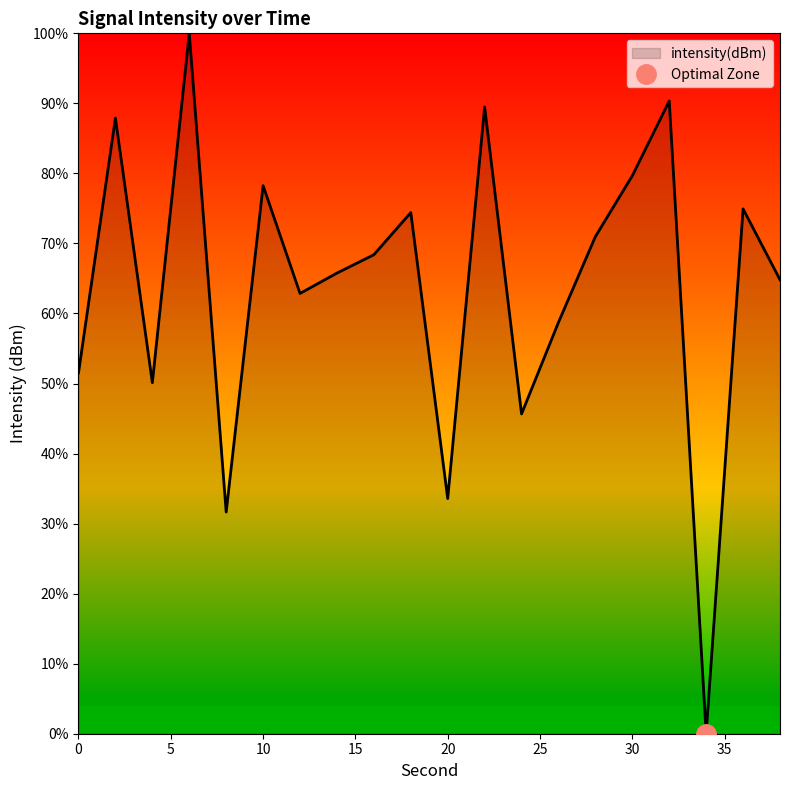

What is the greatest value displayed?

100.0